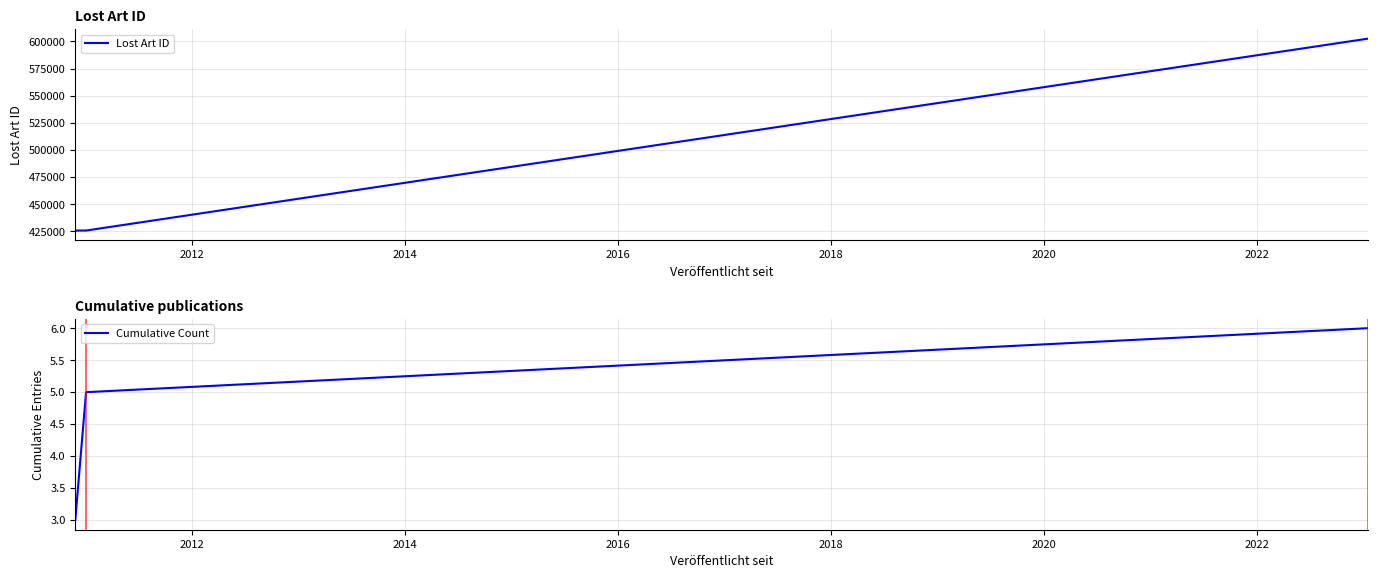

Does the chart have visible grid lines?

Yes